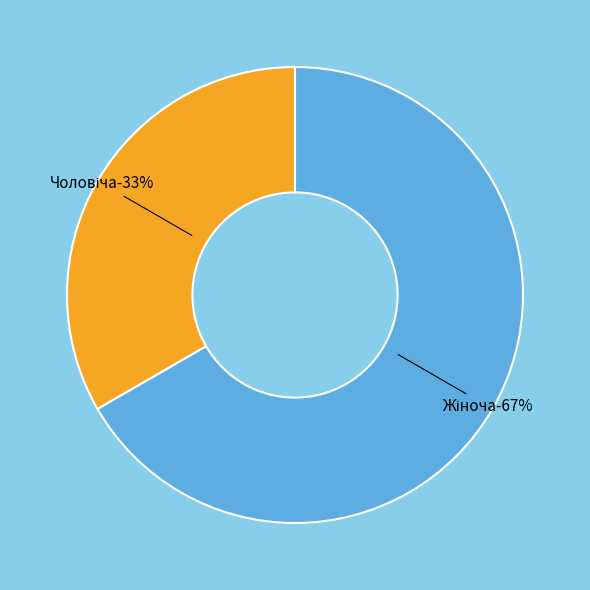

Count the number of slices in the pie.

2